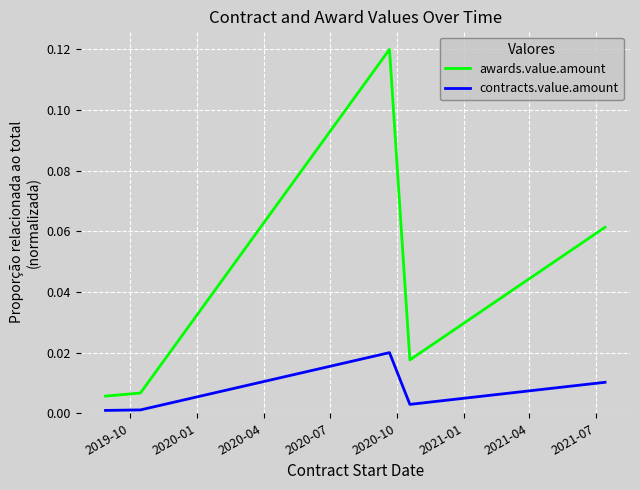

Which series has the largest total across all categories?

awards.value.amount